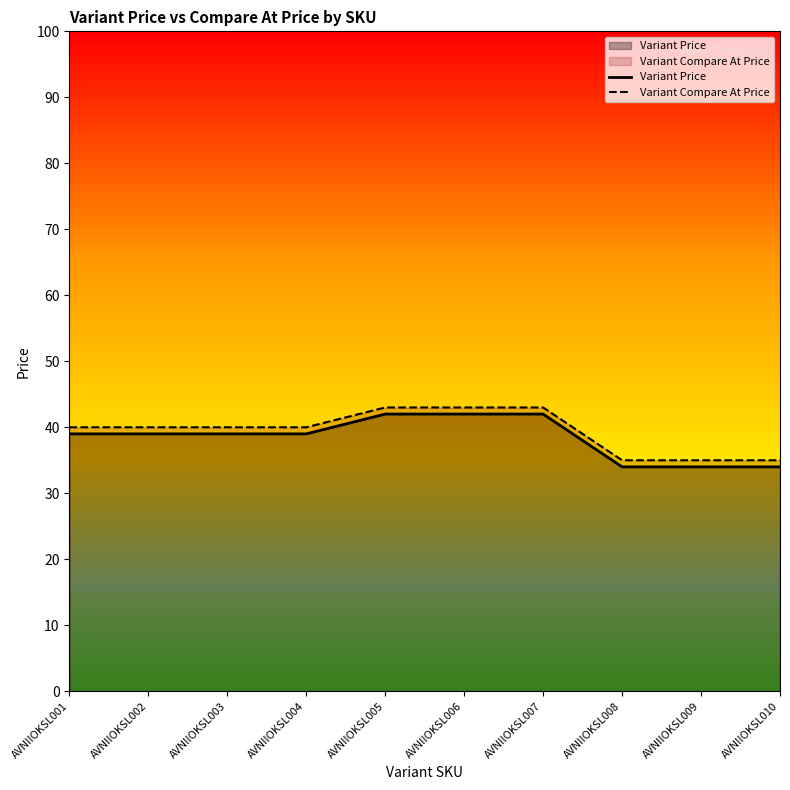

How many lines are shown in the chart?

2